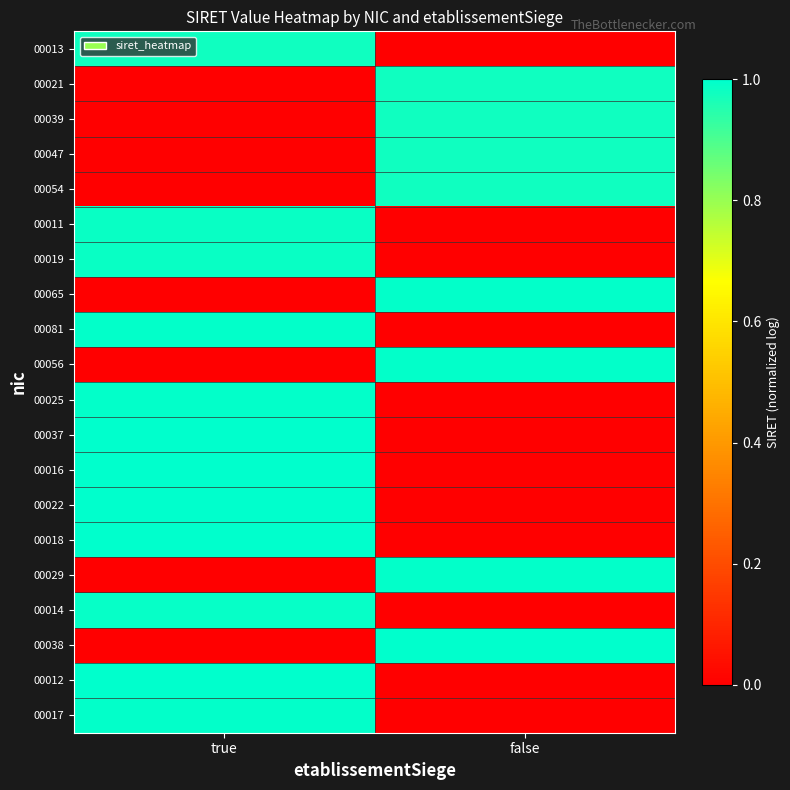

Which has a higher value, false or true?

true